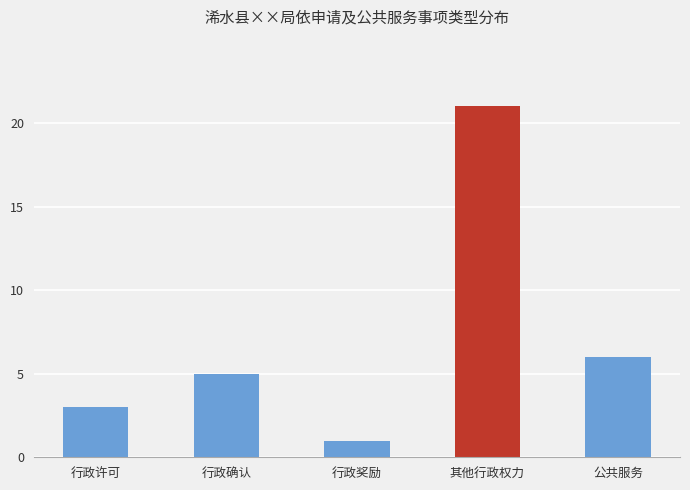

Reading left to right, what are all the values shown in this chart?

3	5	1	21	6